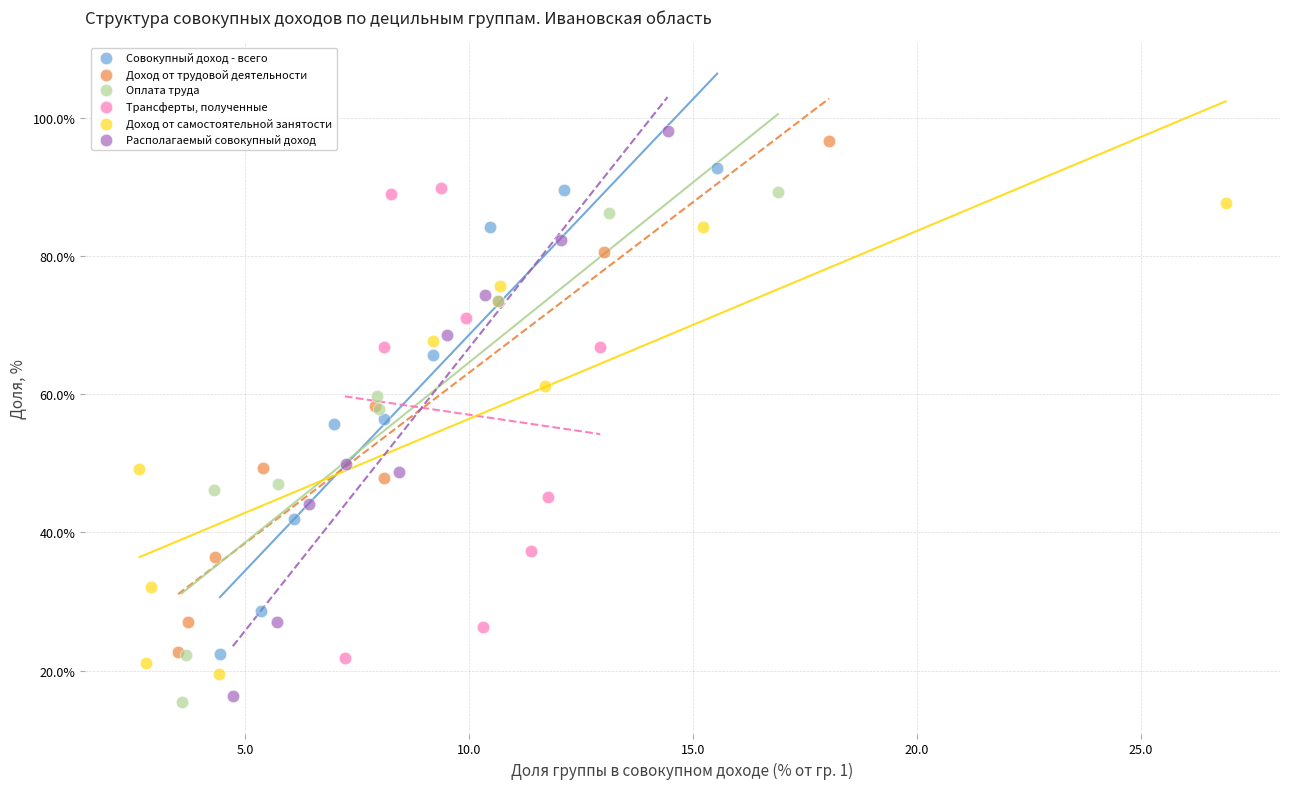

What are all the series names shown in the legend?

Совокупный доход - всего, Доход от трудовой деятельности, Оплата труда, Трансферты, полученные, Доход от самостоятельной занятости, Располагаемый совокупный доход